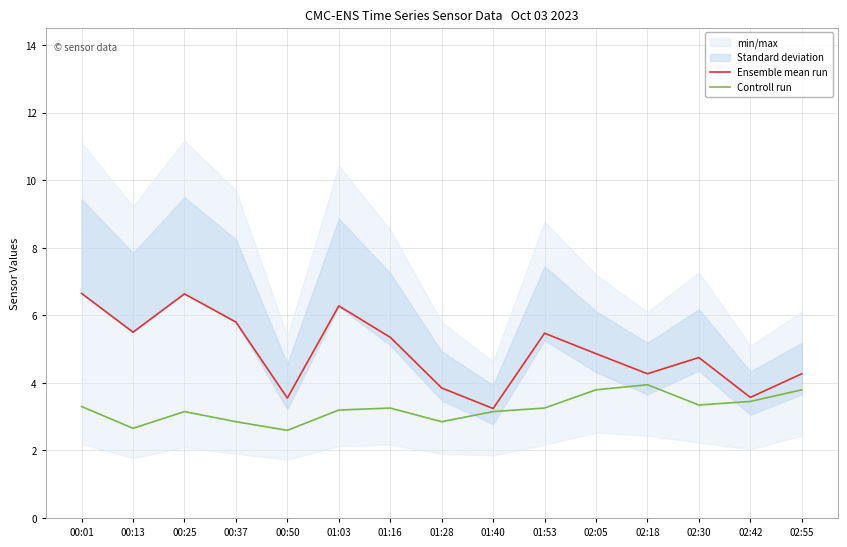

Which series has the largest total across all categories?

Ensemble mean run